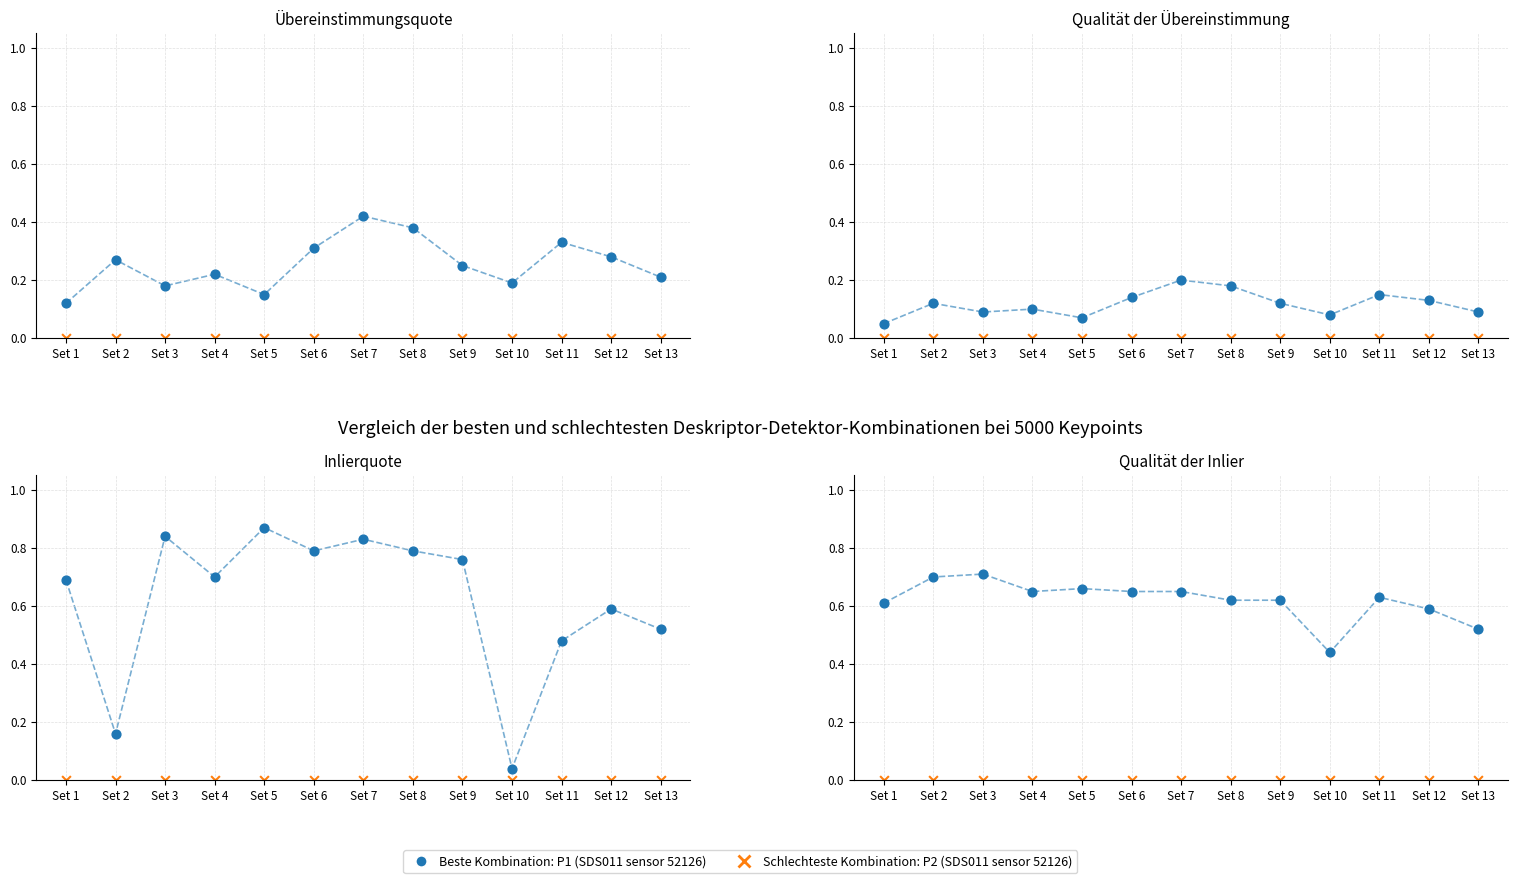

Which series has the largest total across all categories?

P1